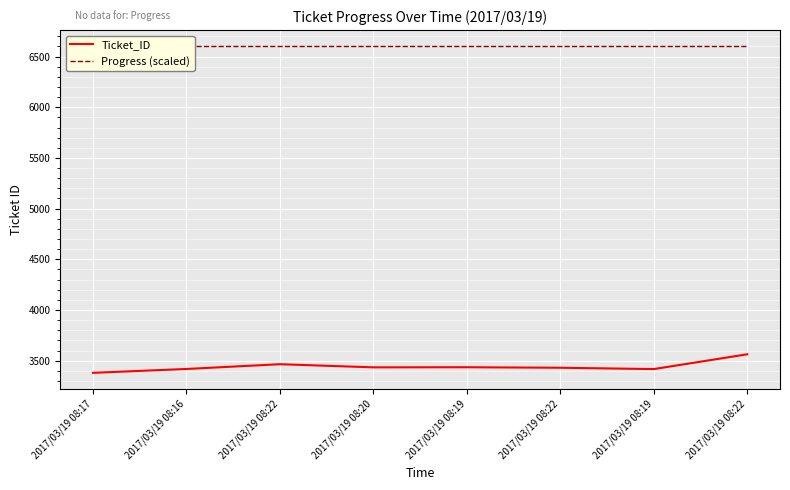

Between 2017/03/19 08:17 and 2017/03/19 08:19, which is larger?

2017/03/19 08:19